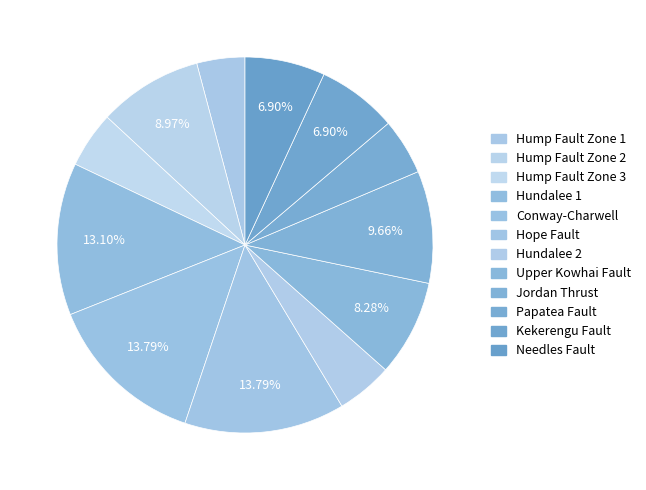

How many slices are in this pie chart?

12